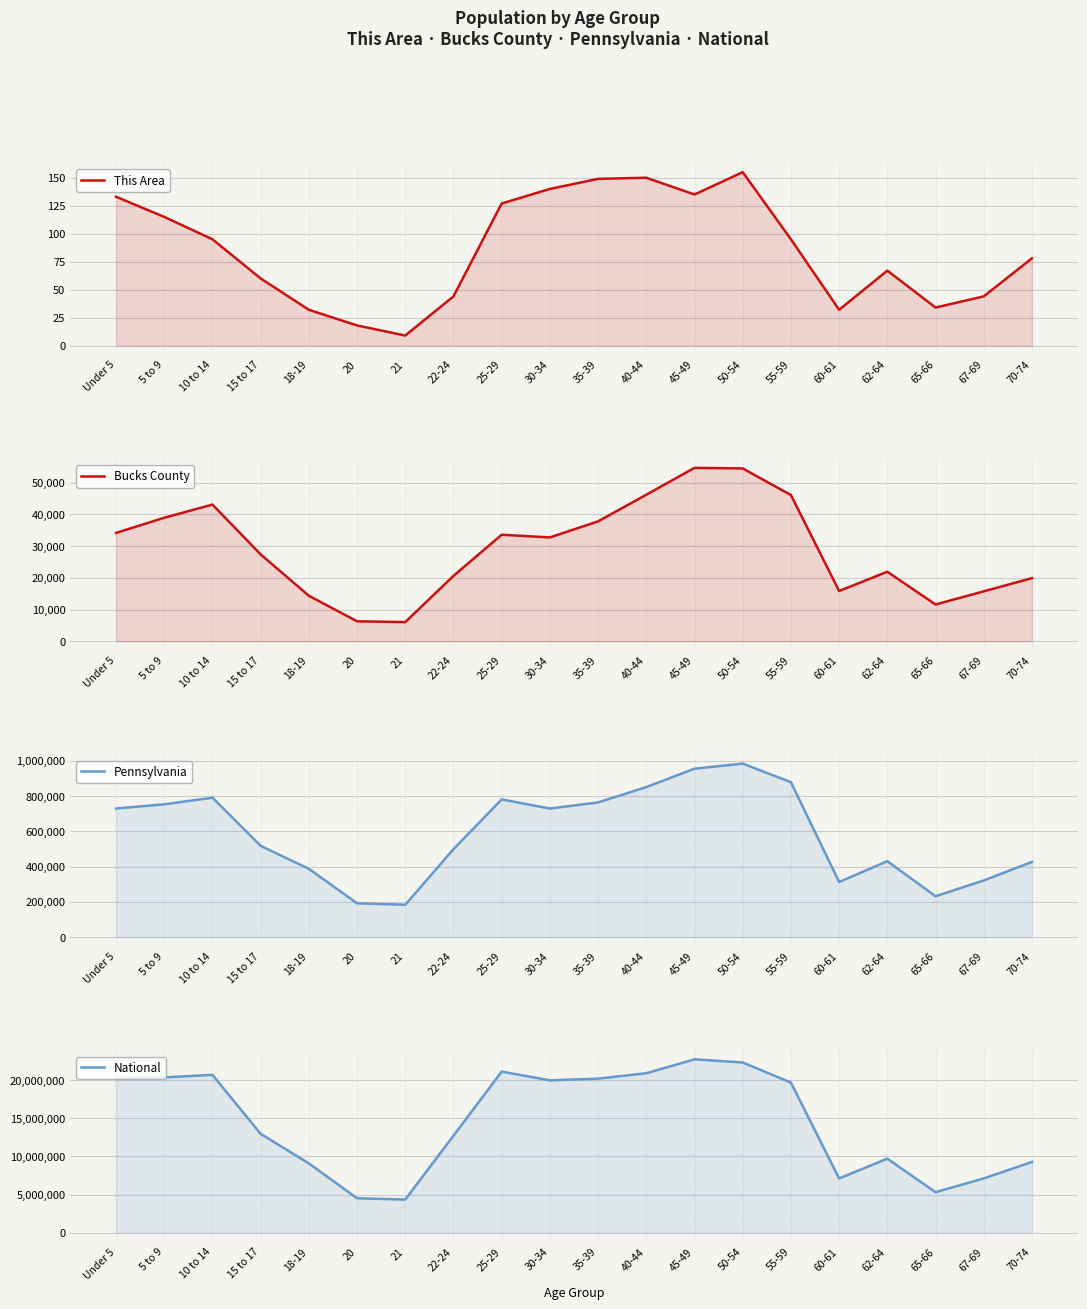

Reading left to right, transcribe all the data shown in this chart.

This Area: Under 5=133	5 to 9=115	10 to 14=95	15 to 17=60	18-19=32	20=18	21=9	22-24=44	25-29=127	30-34=140	35-39=149	40-44=150	45-49=135	50-54=155	55-59=95	60-61=32	62-64=67	65-66=34	67-69=44	70-74=78
Bucks County: Under 5=34150	5 to 9=38919	10 to 14=43070	15 to 17=27375	18-19=14349	20=6311	21=6057	22-24=20616	25-29=33575	30-34=32722	35-39=37785	40-44=46174	45-49=54629	50-54=54461	55-59=46067	60-61=15853	62-64=21917	65-66=11602	67-69=15750	70-74=19907
Pennsylvania: Under 5=729538	5 to 9=753635	10 to 14=791151	15 to 17=517831	18-19=387235	20=191942	21=183257	22-24=498947	25-29=781527	30-34=729592	35-39=764287	40-44=851382	45-49=955763	50-54=984641	55-59=879048	60-61=312575	62-64=430721	65-66=231623	67-69=321379	70-74=426536
National: Under 5=20201362	5 to 9=20348657	10 to 14=20677194	15 to 17=12954254	18-19=9086089	20=4519129	21=4354294	22-24=12712576	25-29=21101849	30-34=19962099	35-39=20179642	40-44=20890964	45-49=22708591	50-54=22298125	55-59=19664805	60-61=7113727	62-64=9704197	65-66=5319902	67-69=7115361	70-74=9278166